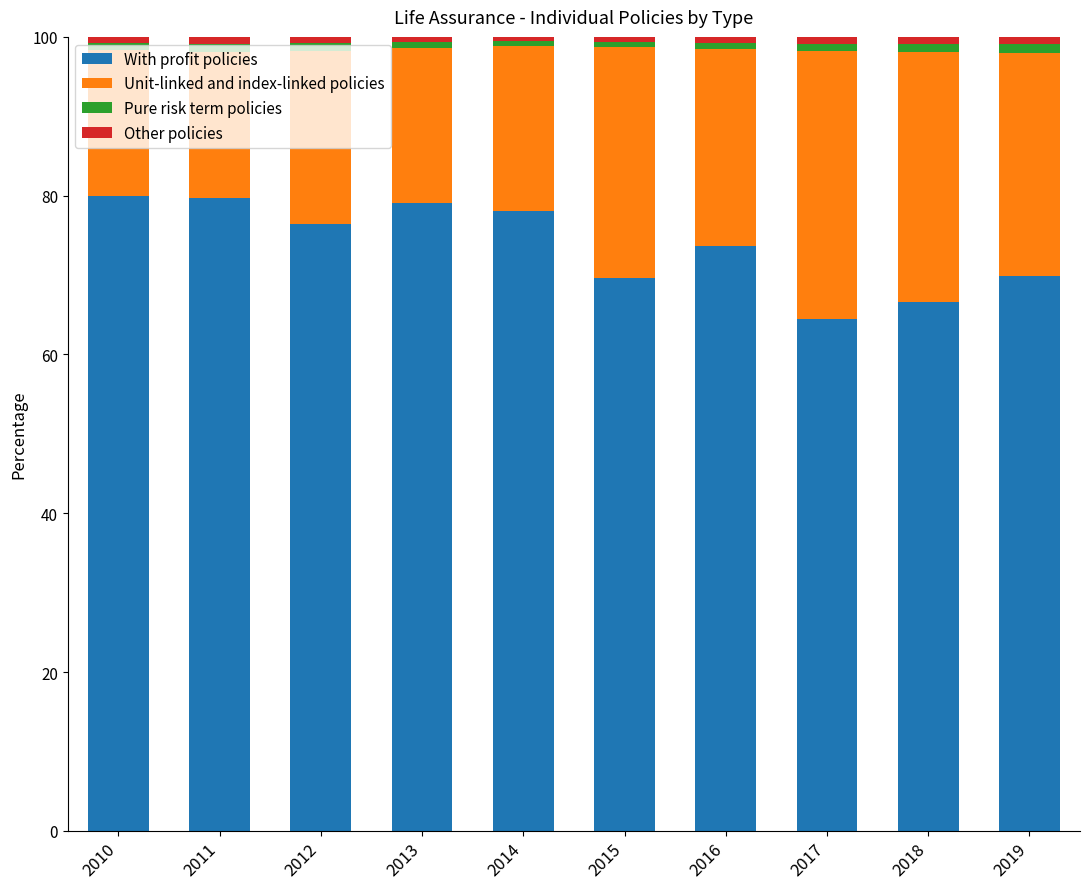

What is the difference between the maximum and minimum values in the With profit policies series?

15.5